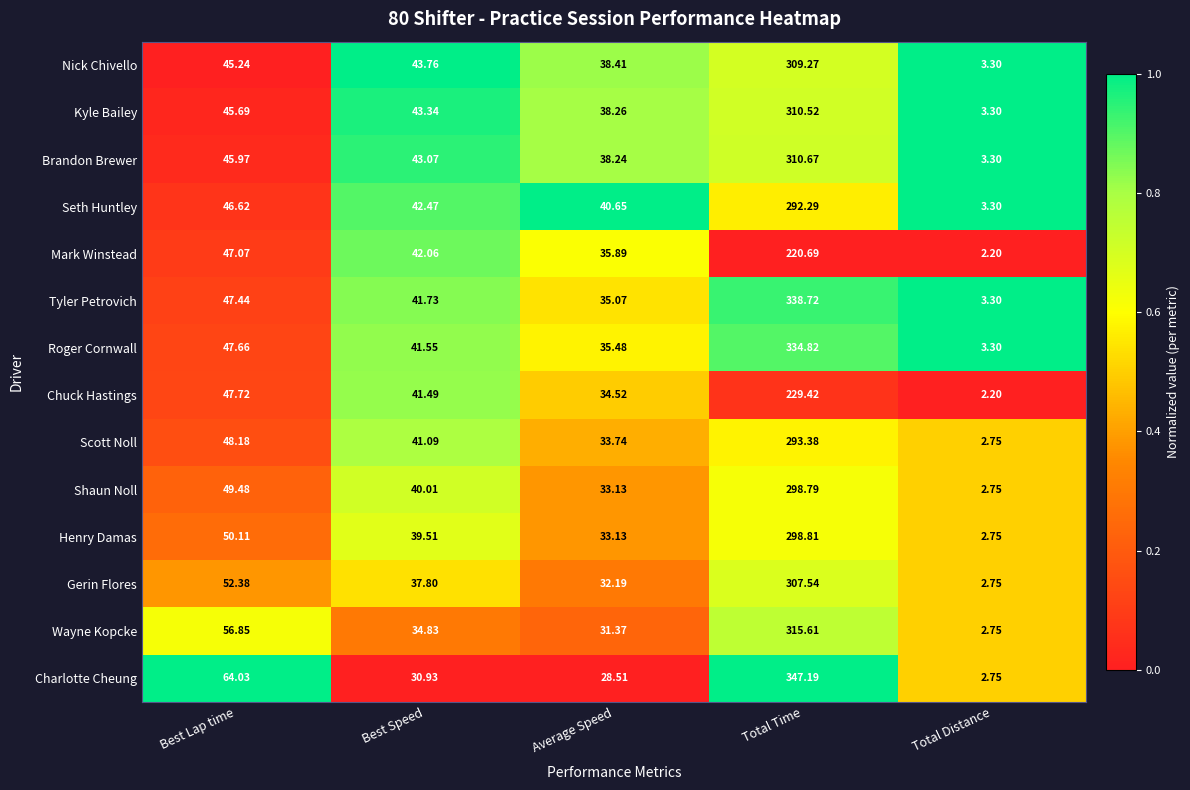

Between Best Lap time and Average Speed, which series saw the biggest shift?

Charlotte Cheung